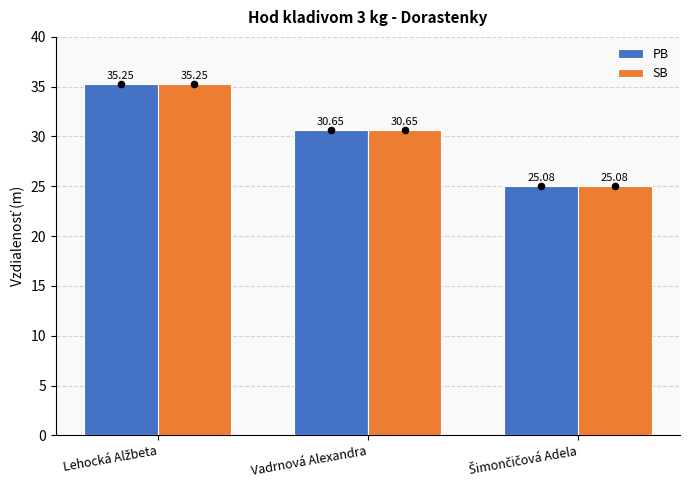

What are all the series names shown in the legend?

PB, SB